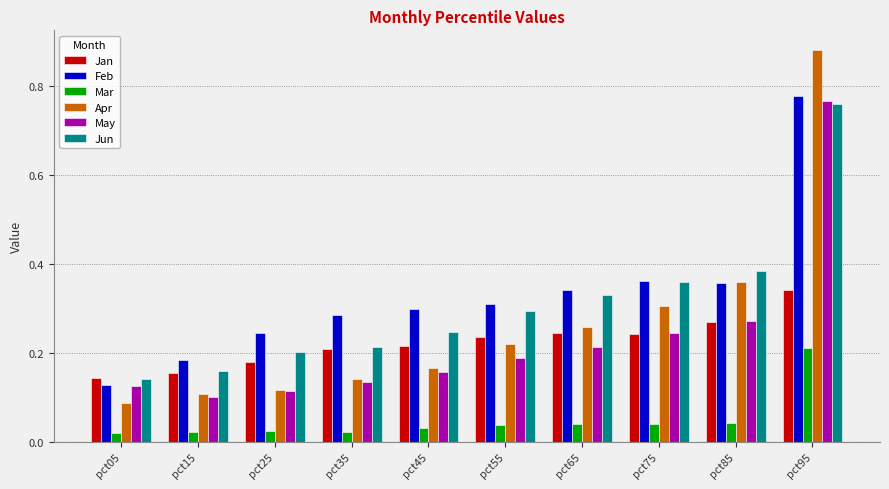

Which category has the highest value in the Jan series?

pct95